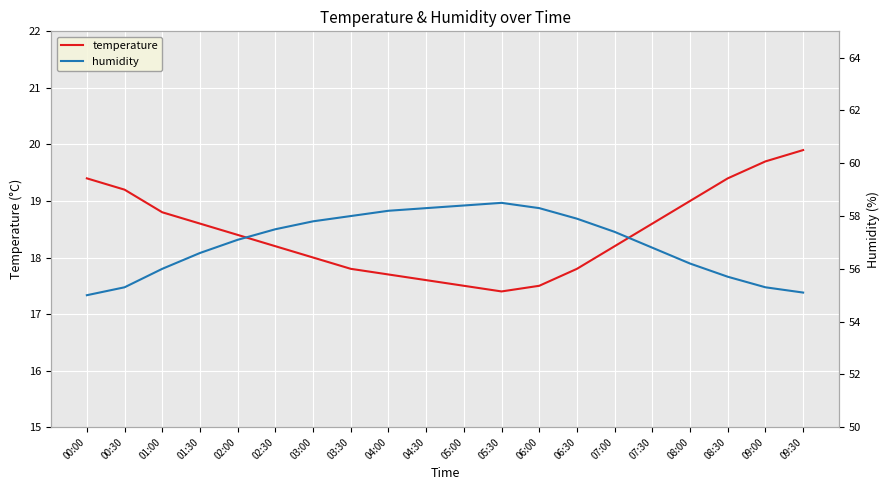

What is the approximate value of humidity at 04:00?

58.2